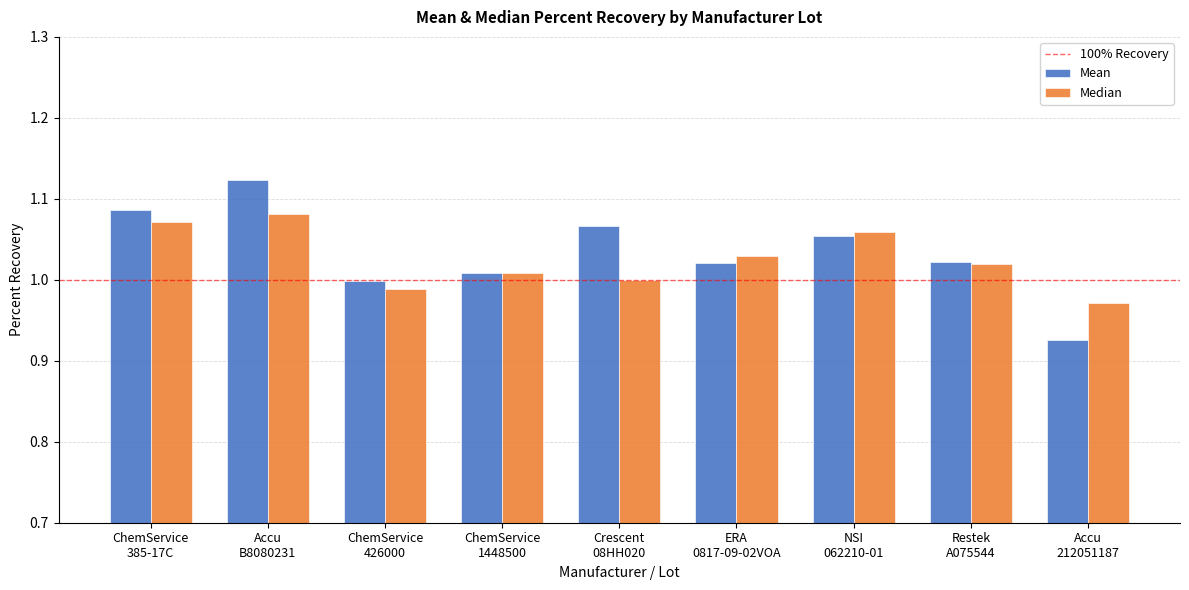

Rank the series by their maximum value, from lowest to highest.

Median, Mean